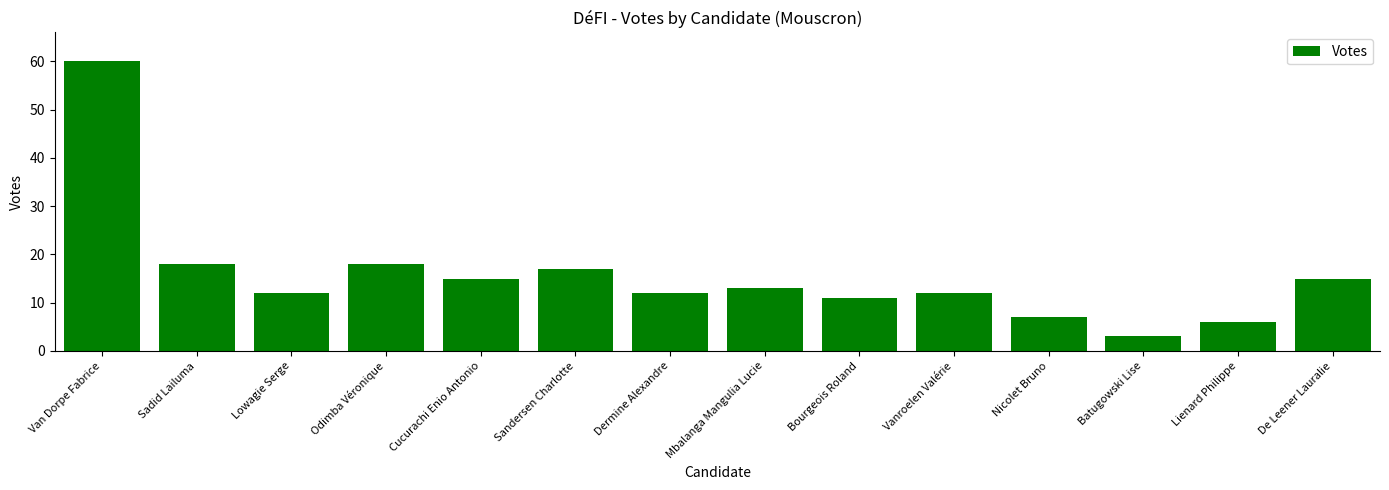

At which category does the chart reach its peak across all series?

Van Dorpe Fabrice